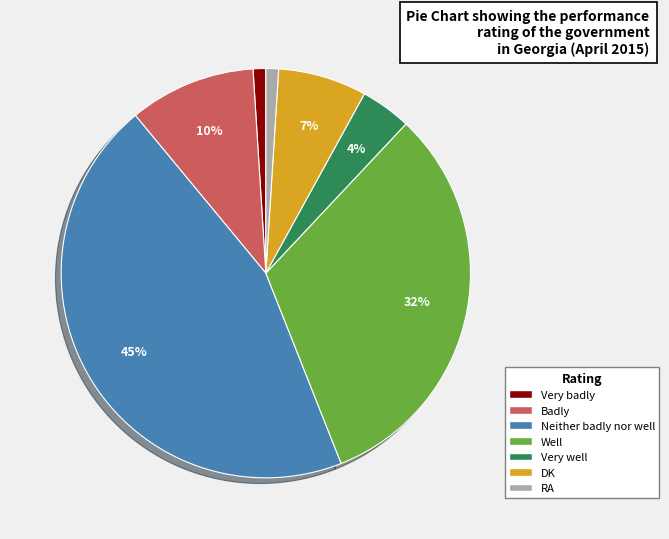

What percentage is the Badly slice, to the nearest percent?

10%